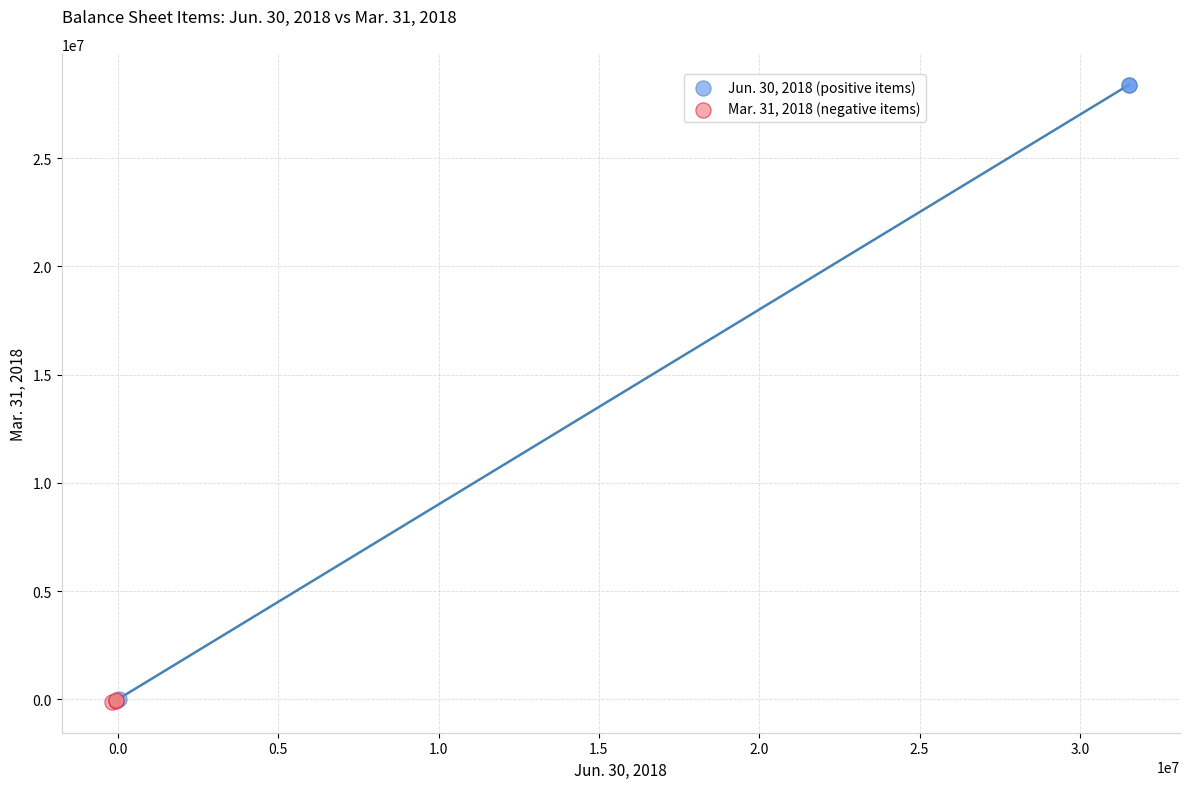

Which series contains the highest Y value?

Jun. 30, 2018 (positive items)